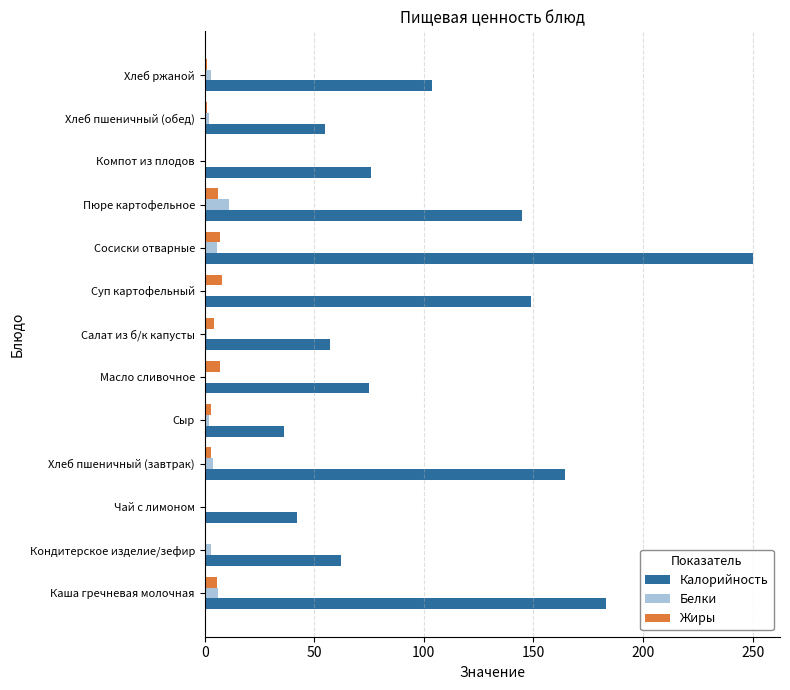

Which series has the largest total across all categories?

Калорийность